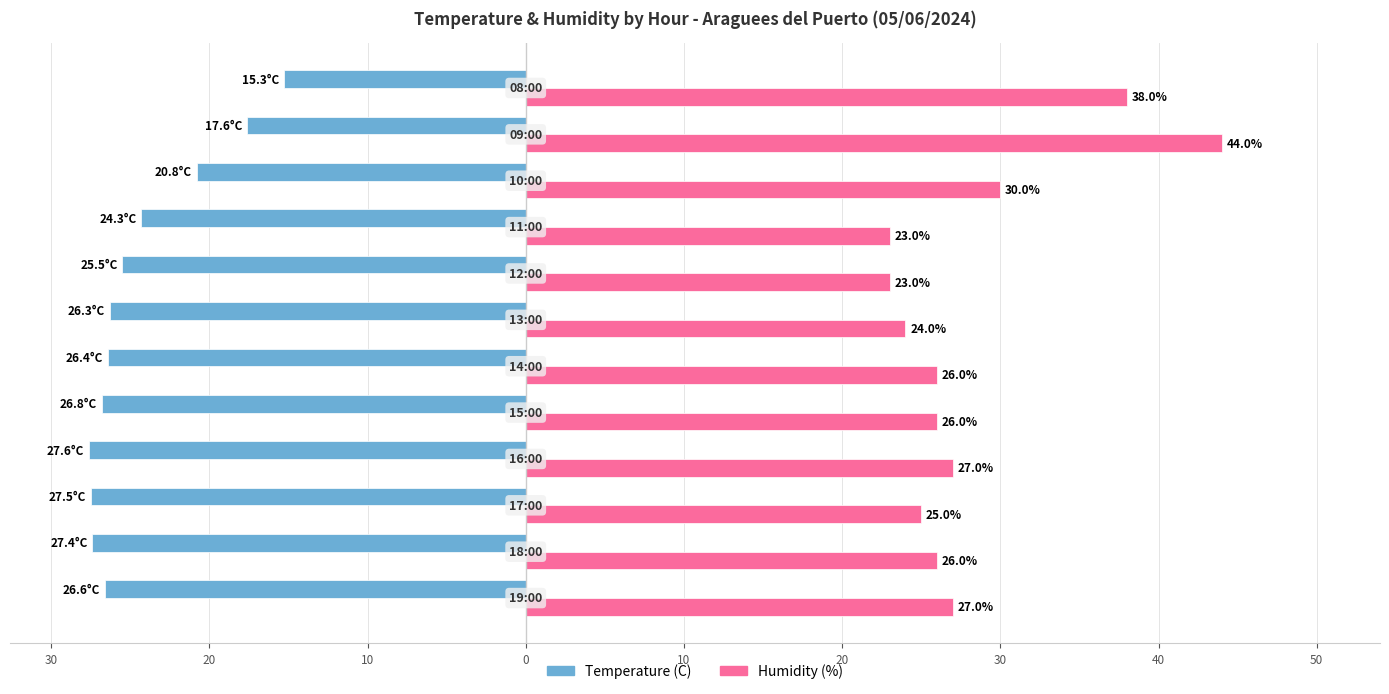

What is the difference between the maximum and minimum values in the Temperature (C) series?

12.3